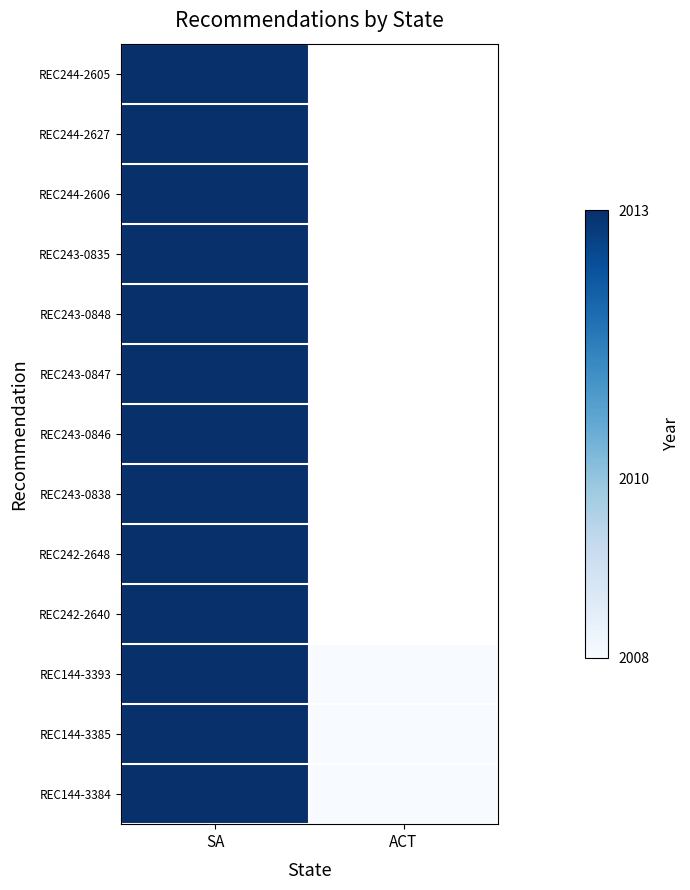

List the series in order of their peak value, lowest first.

REC244-2605, REC244-2627, REC244-2606, REC243-0835, REC243-0848, REC243-0847, REC243-0846, REC243-0838, REC242-2648, REC242-2640, REC144-3393, REC144-3385, REC144-3384